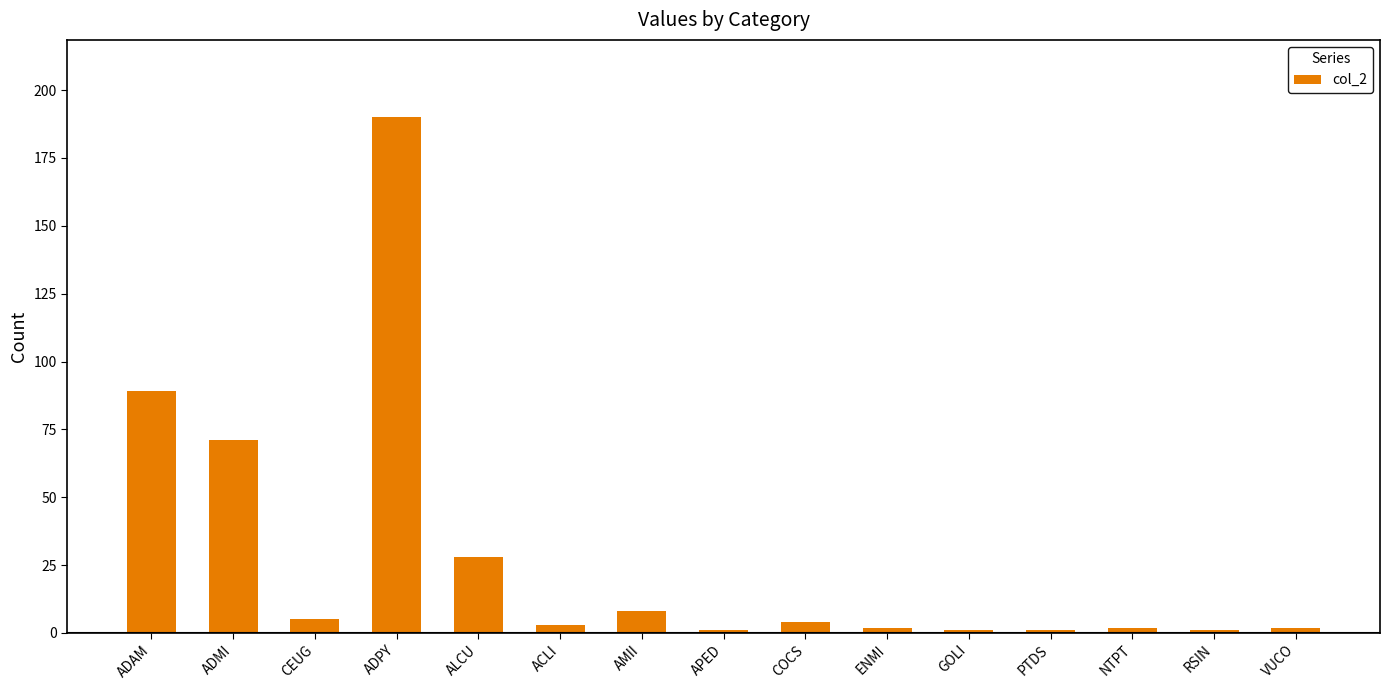

Read the value at ENMI.

2